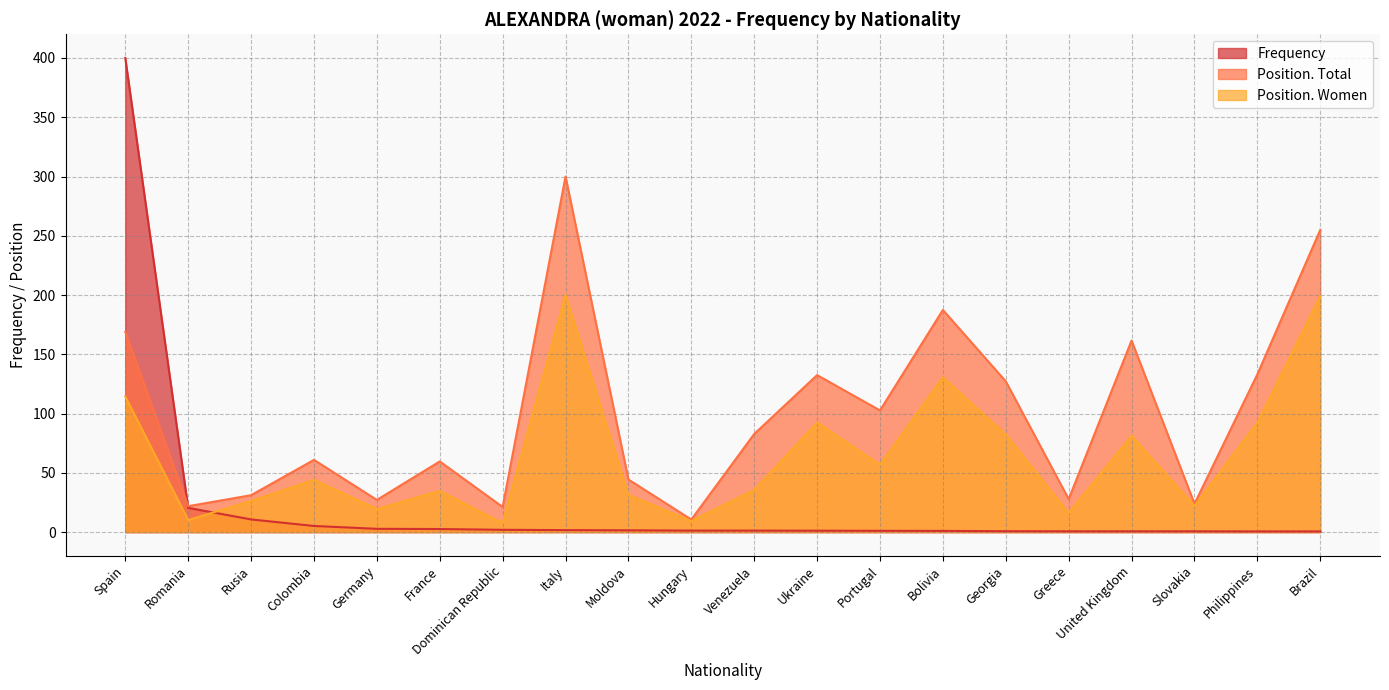

What are all the series names shown in the legend?

Frequency, Position. Total, Position. Women